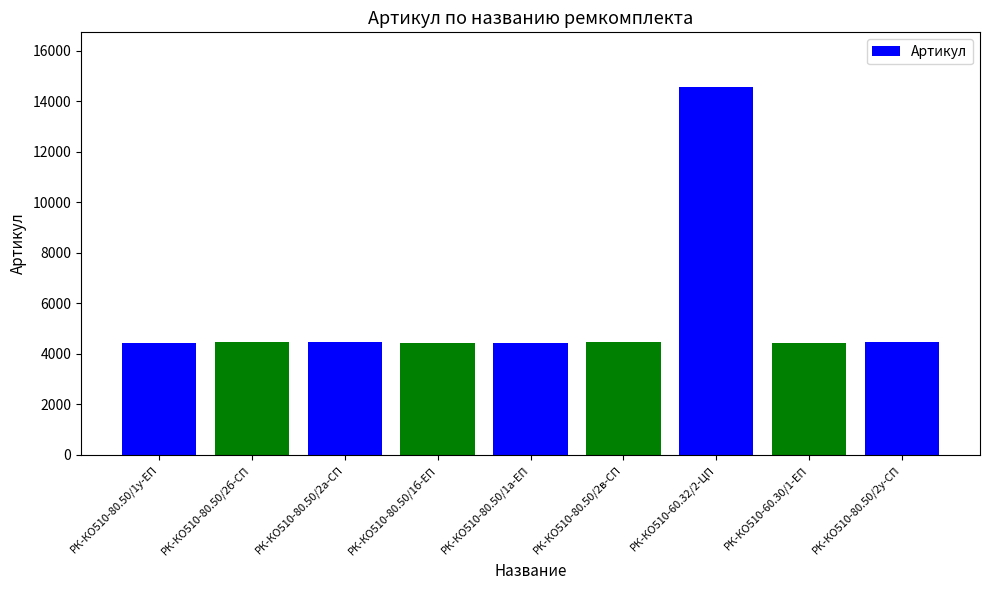

What is the ratio of the value at РК-КО510-80.50/1б-ЕП to the value at РК-КО510-60.30/1-ЕП?

1.0